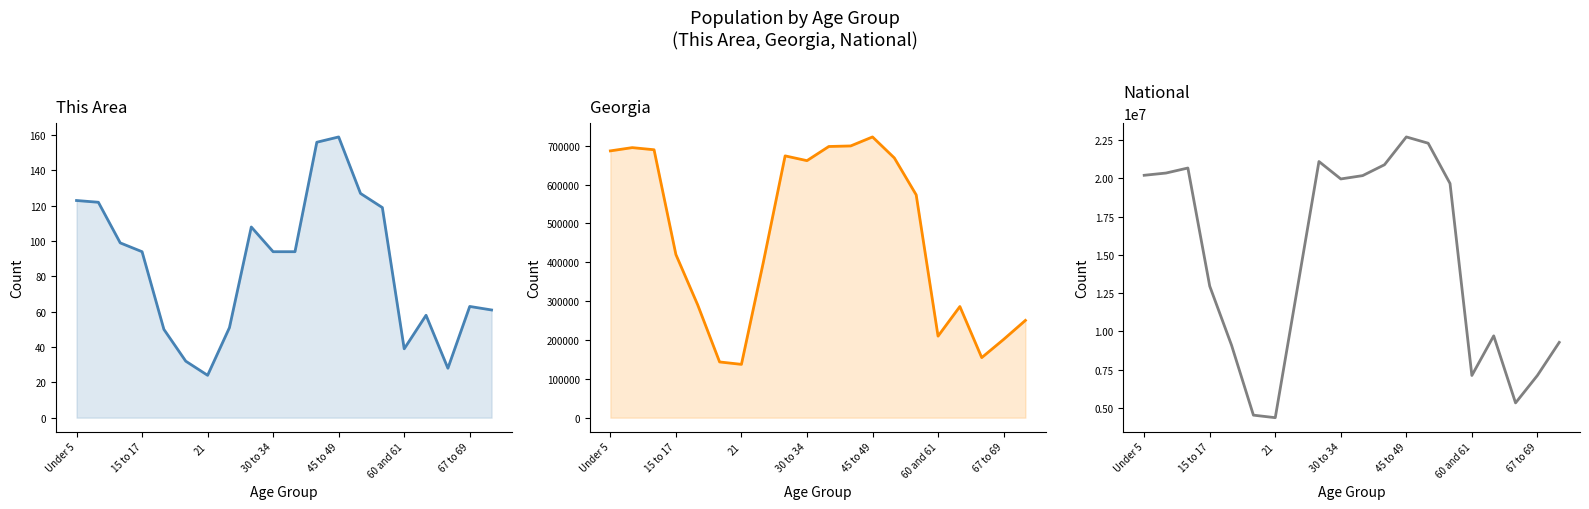

True or false: National and Georgia cross at least once.

False